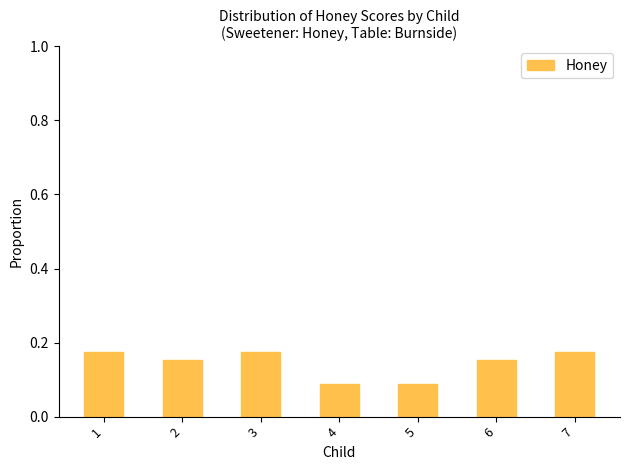

Count the values in the range 0 to 1.

7